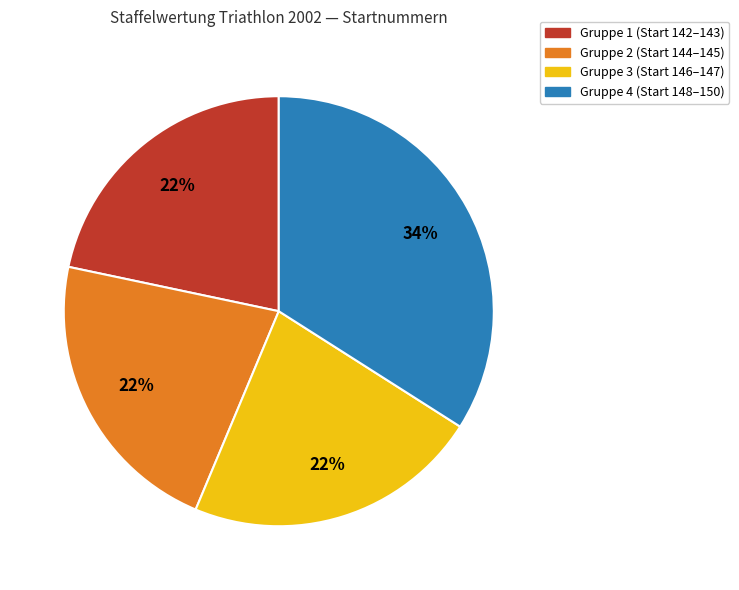

What is the ratio of the value at Gruppe 2 (Start 144–145) to the value at Gruppe 4 (Start 148–150)?

0.6